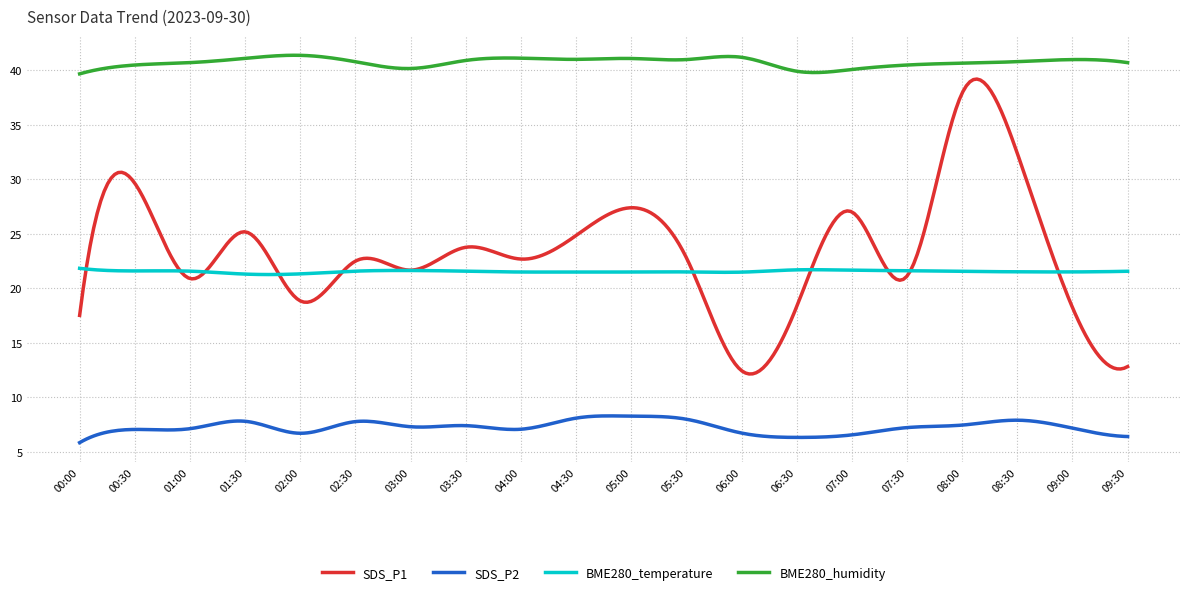

True or false: SDS_P2 and SDS_P1 intersect in this chart.

False